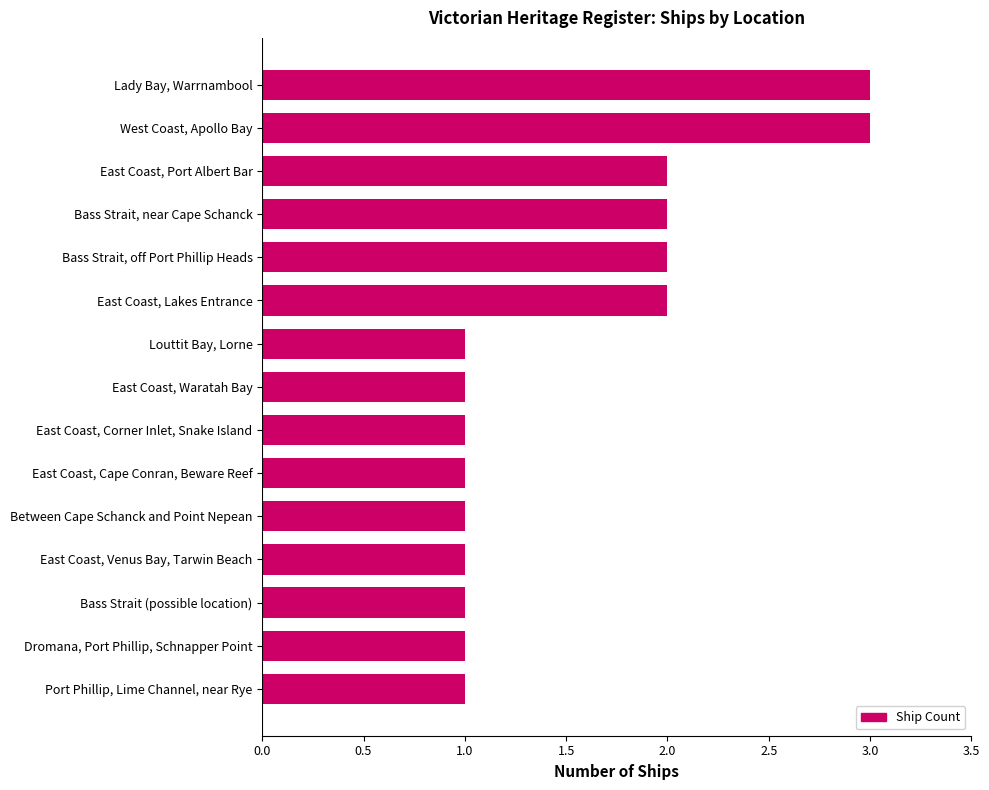

Which has a higher value, Bass Strait, off Port Phillip Heads or Bass Strait (possible location)?

Bass Strait, off Port Phillip Heads